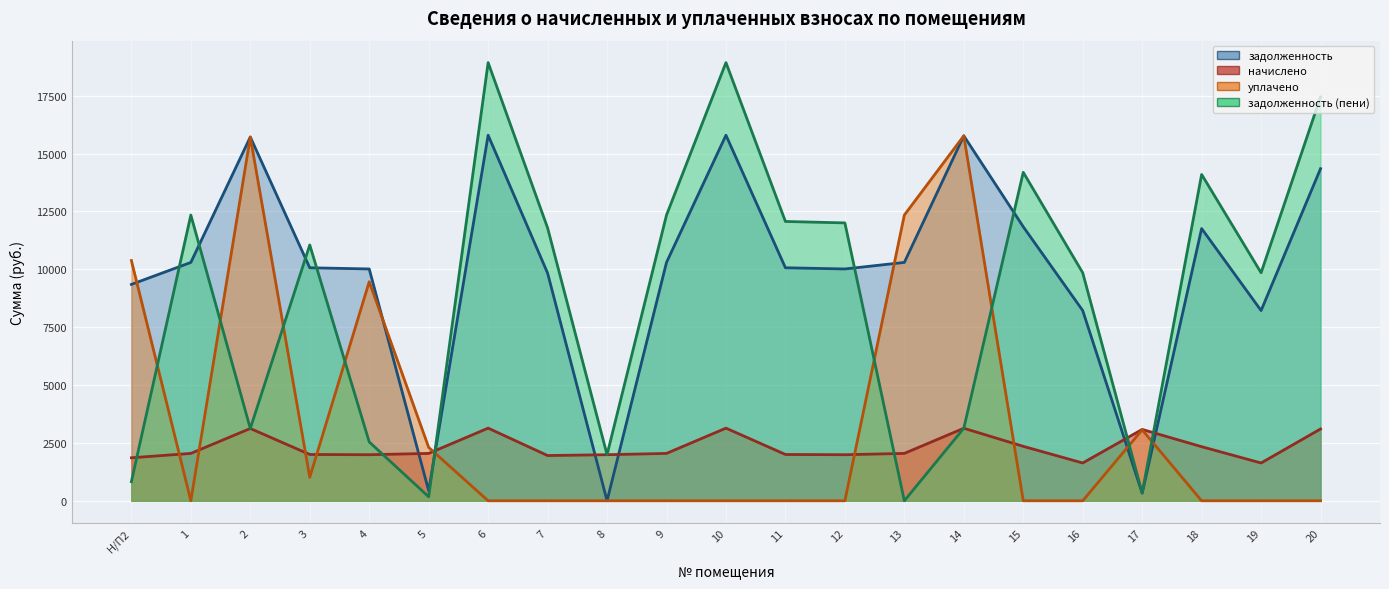

Does the chart display data point markers on the line(s)?

No